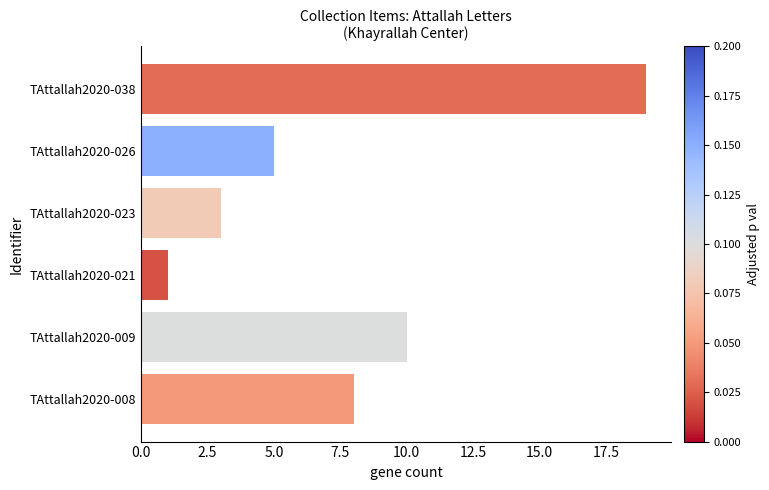

Which has a higher value, TAttallah2020-023 or TAttallah2020-008?

TAttallah2020-008